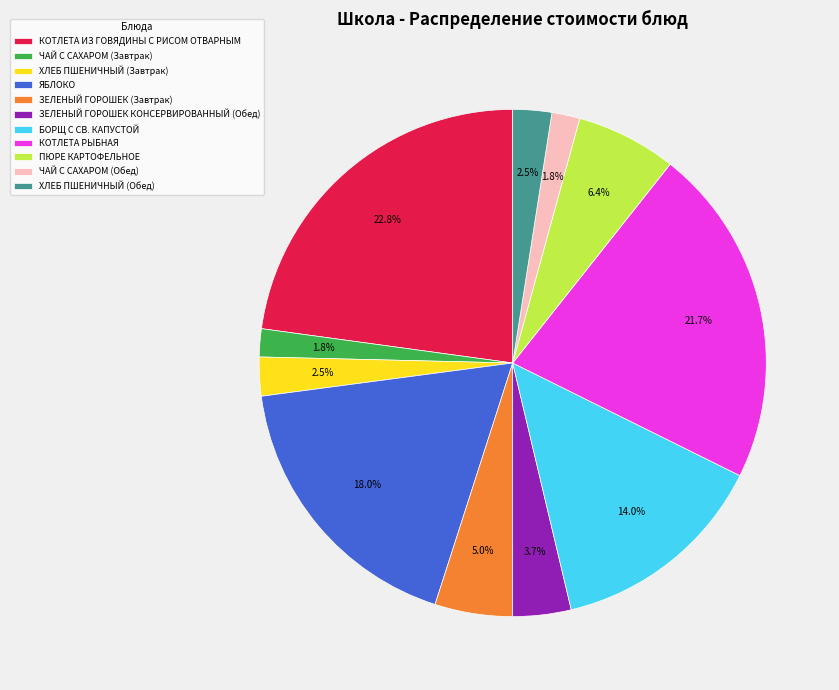

Does any single category account for the majority?

No